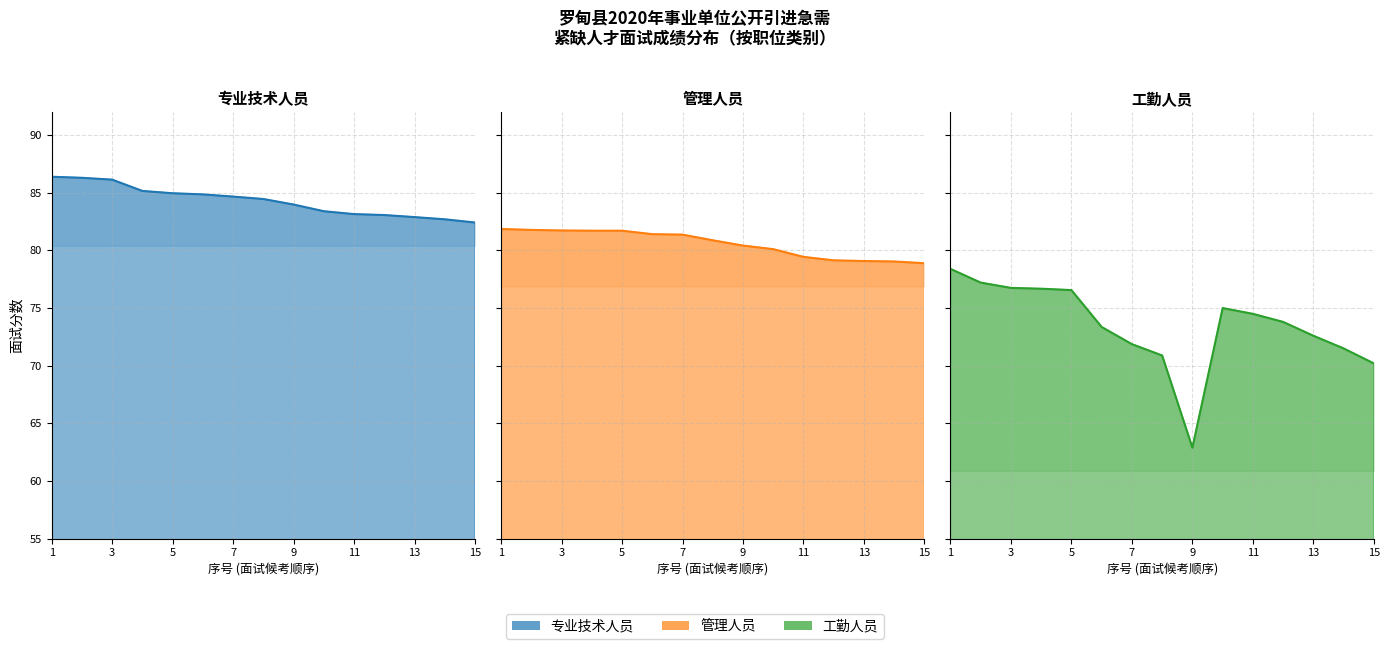

Read the 专业技术人员 value at 13.

82.7